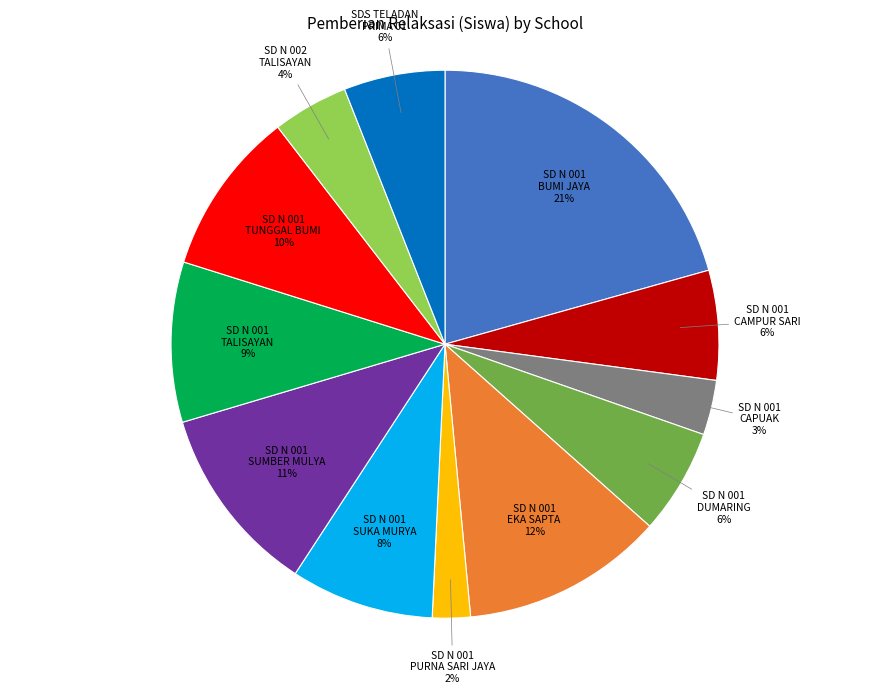

The SD N 001 CAMPUR SARI slice represents 6% of the pie. True or false?

True